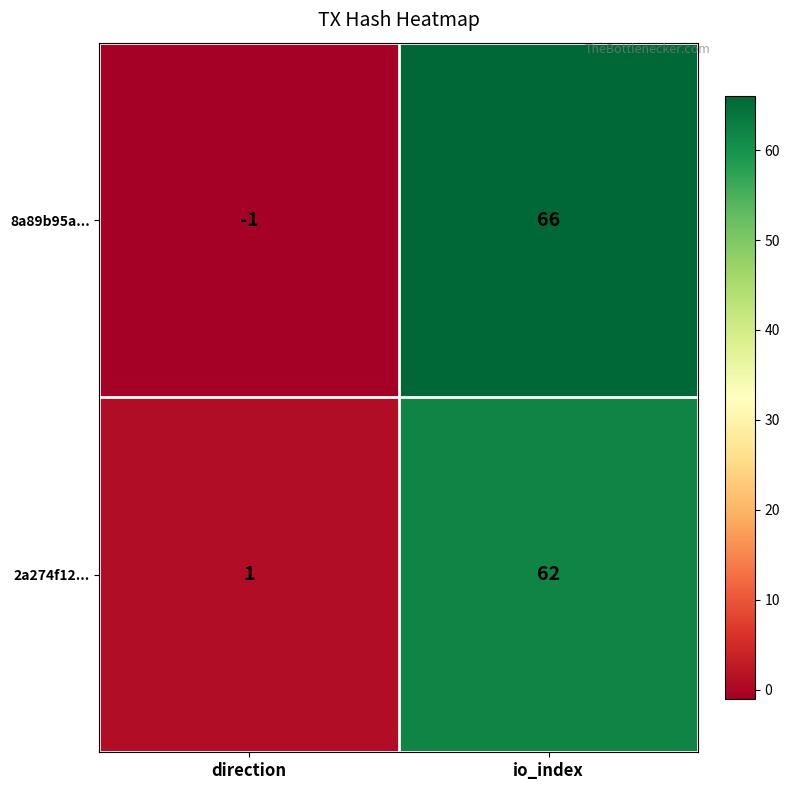

Which series has the widest spread of values?

8a89b95a...